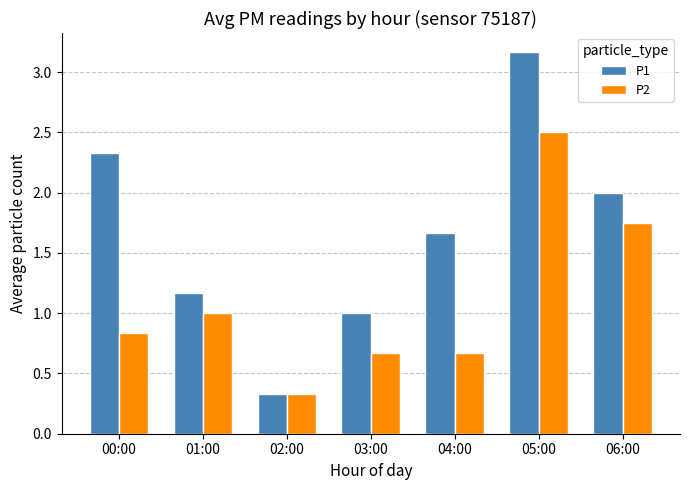

Which series has the widest spread of values?

P1